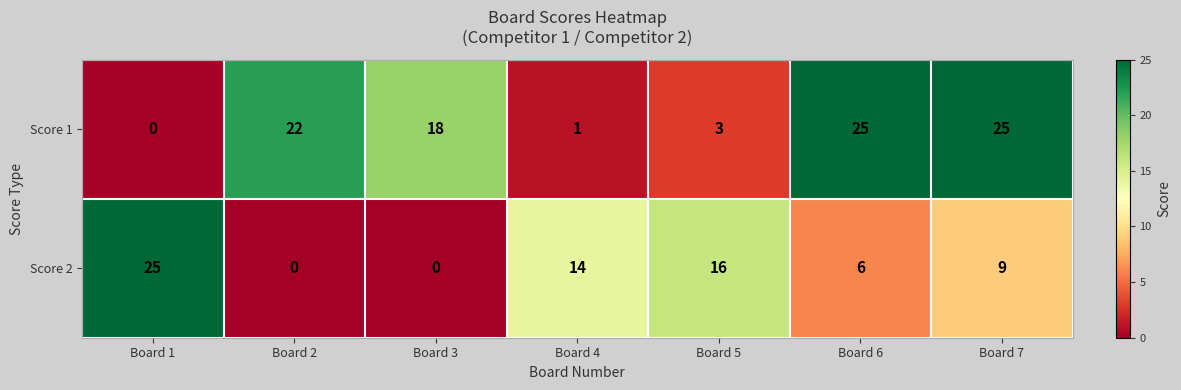

What is the spread (max minus min) of values at Board 7?

16